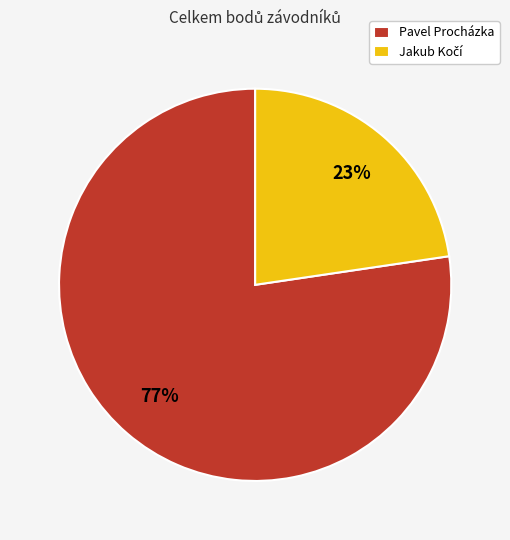

To the nearest percent, what is the average slice percentage?

50%